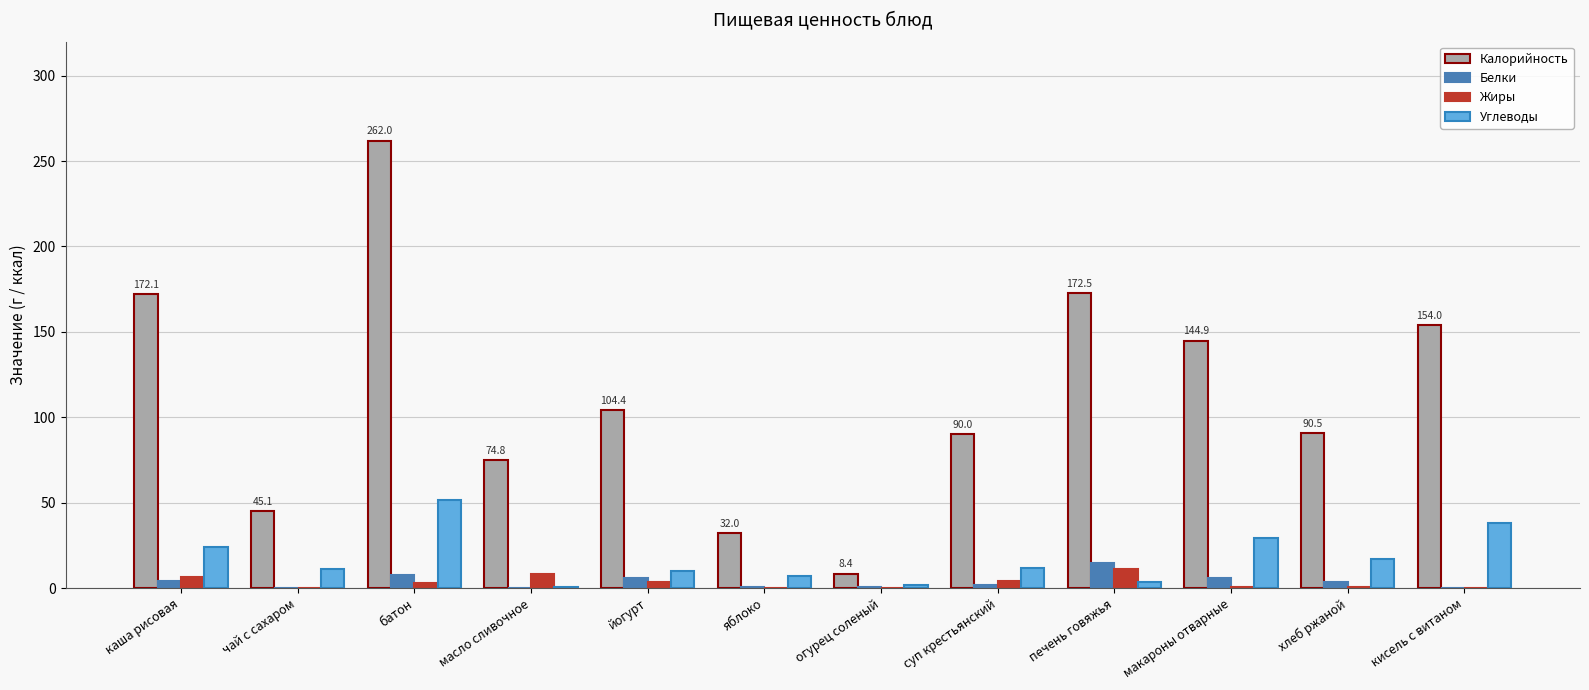

Which series has the widest spread of values?

Калорийность